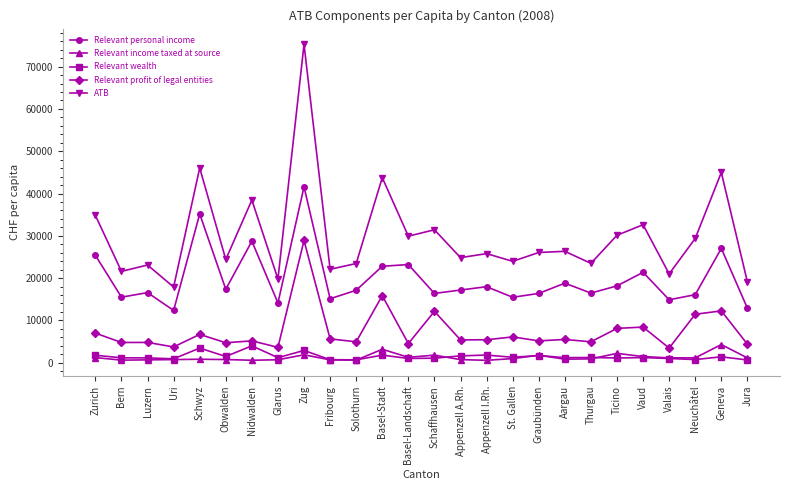

True or false: Relevant income taxed at source and ATB cross at least once.

False